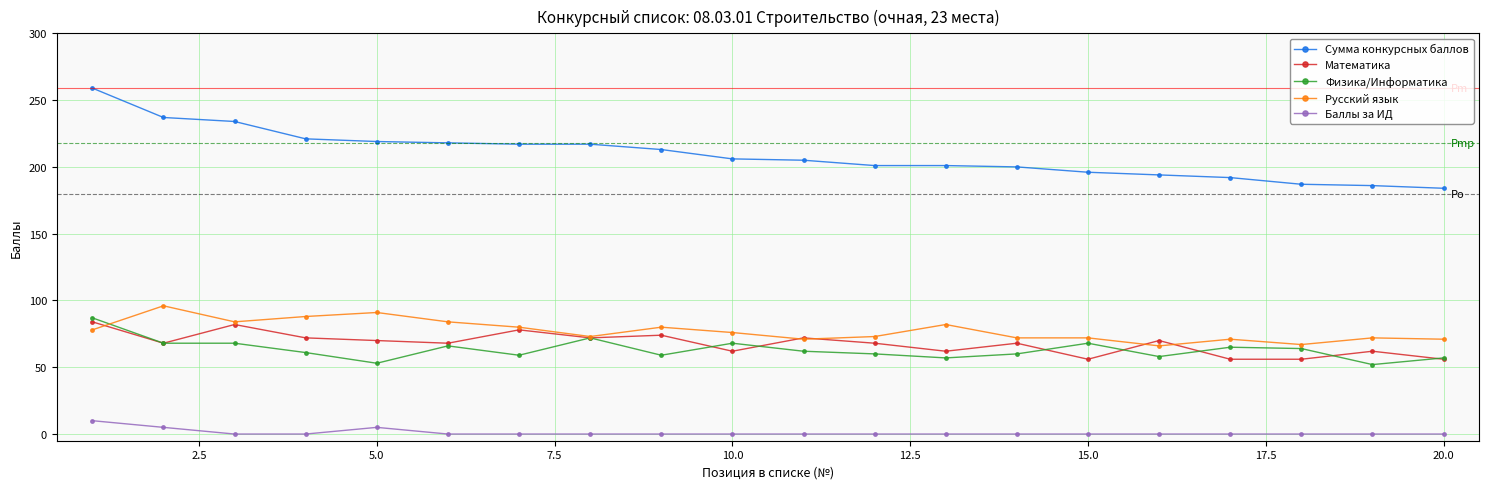

True or false: Русский язык and Баллы за ИД cross at least once.

False